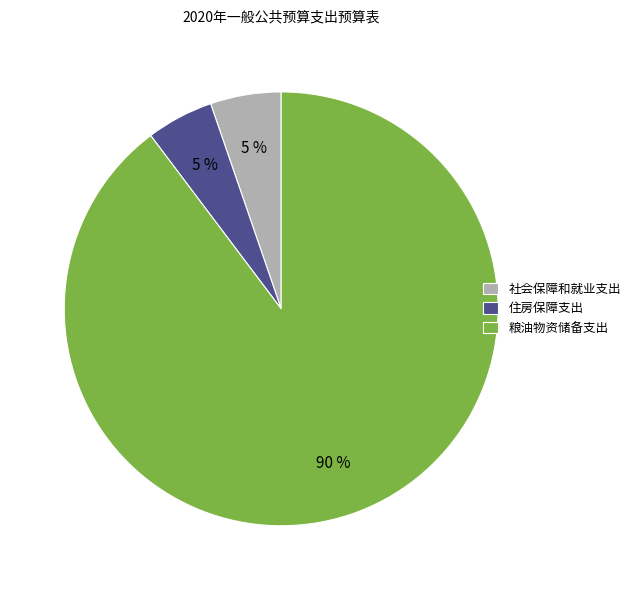

Count the number of slices in the pie.

3